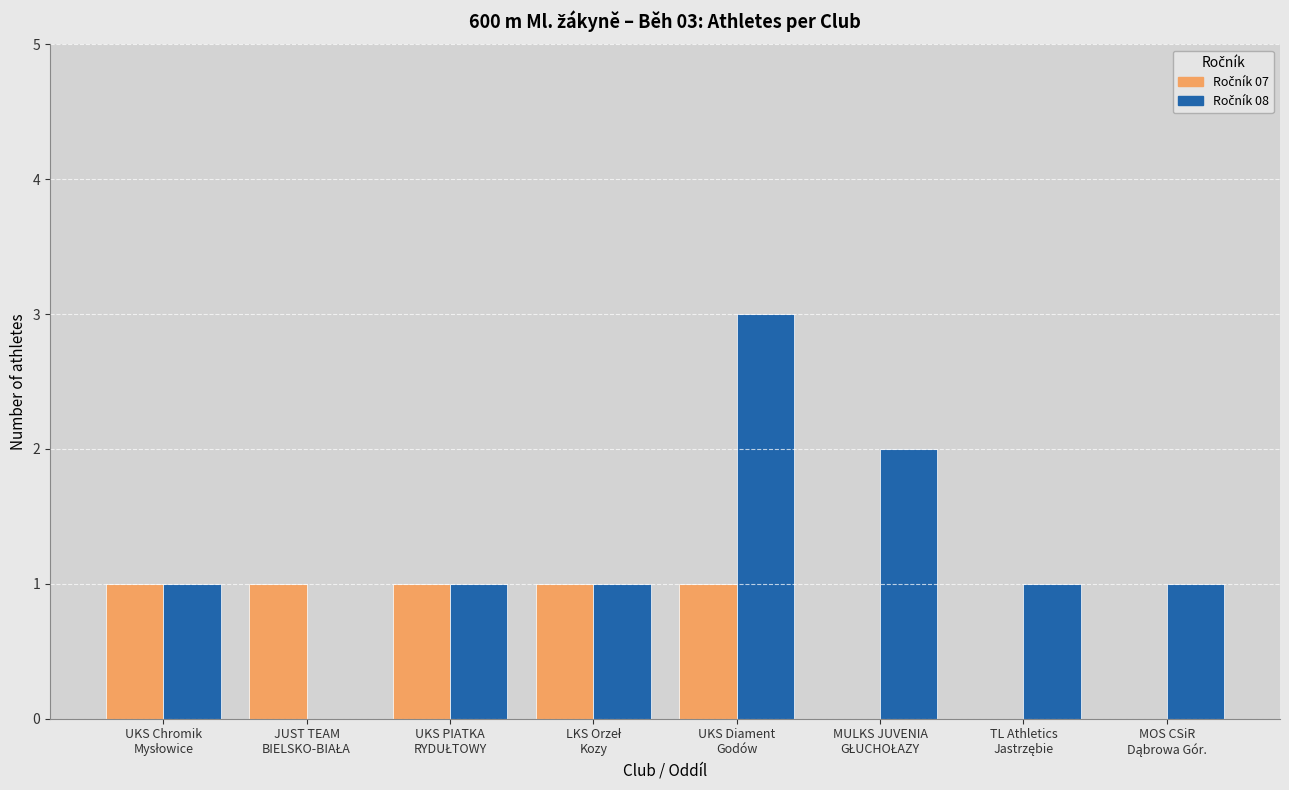

Does the chart contain stacked bars?

No